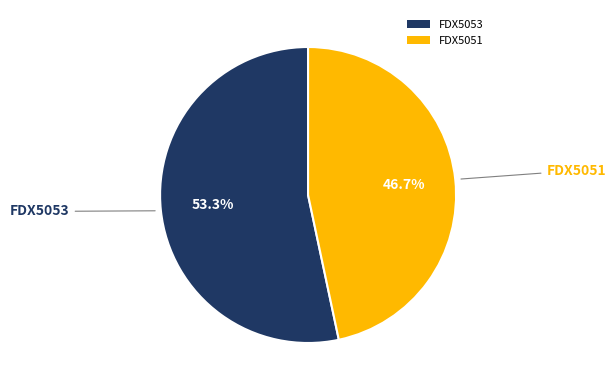

How many slices are in this pie chart?

2